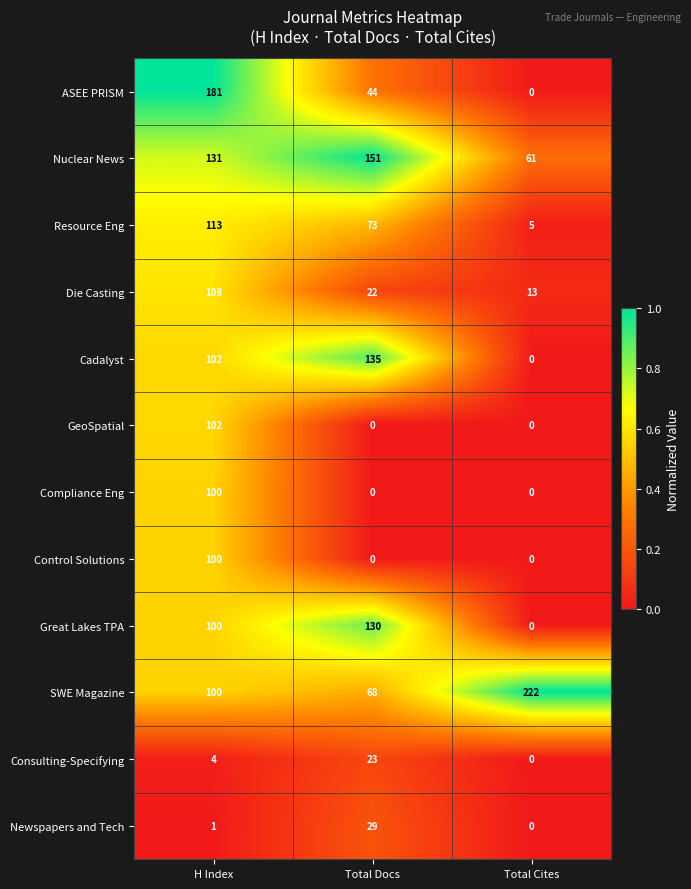

List the labels in order of Consulting-Specifying value, largest first.

Total Docs, H Index, Total Cites